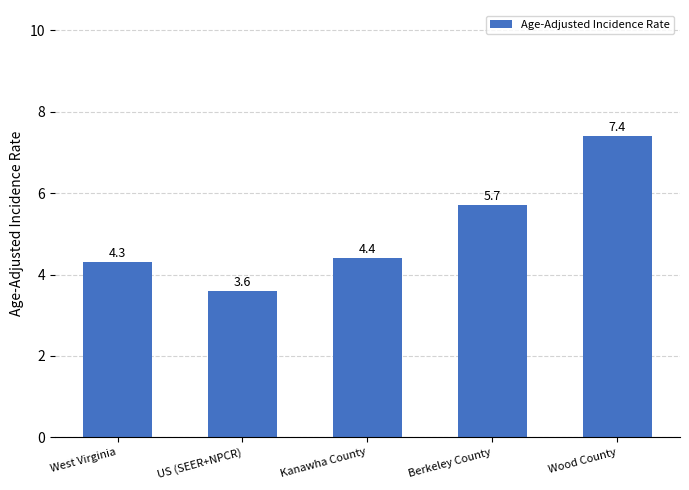

Are the bars grouped side by side (vs. stacked)?

No